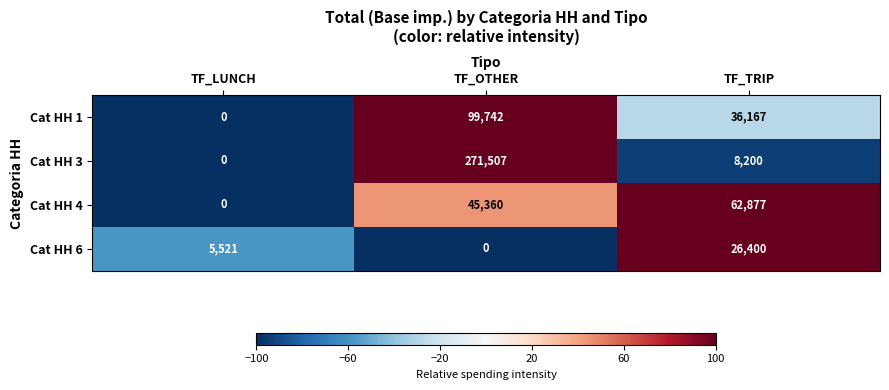

At which category is the sum across all series the highest?

TF_OTHER